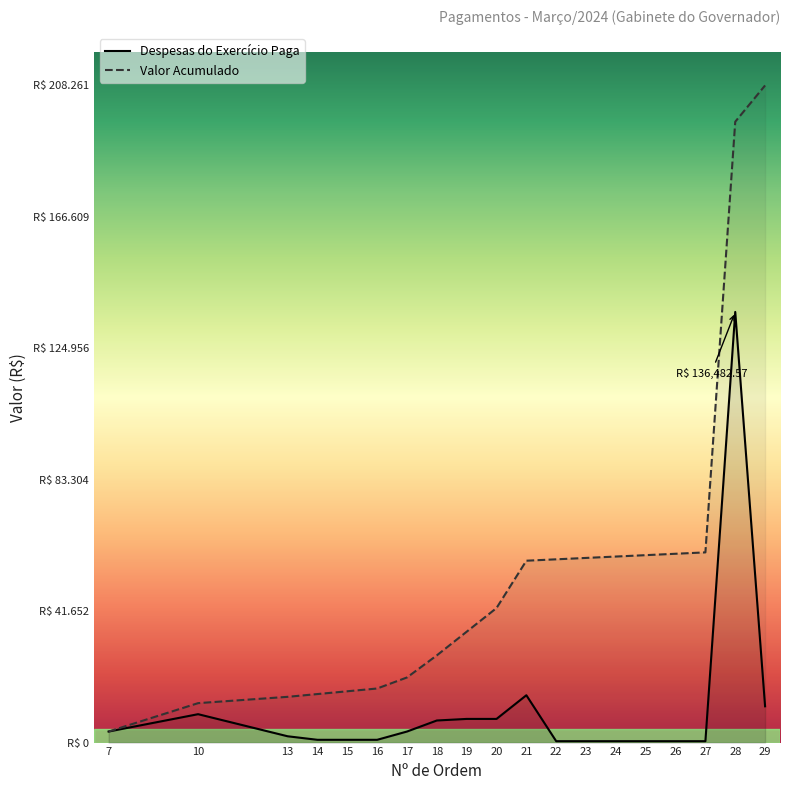

Between 15 and 23, which series saw the biggest shift?

Valor Acumulado